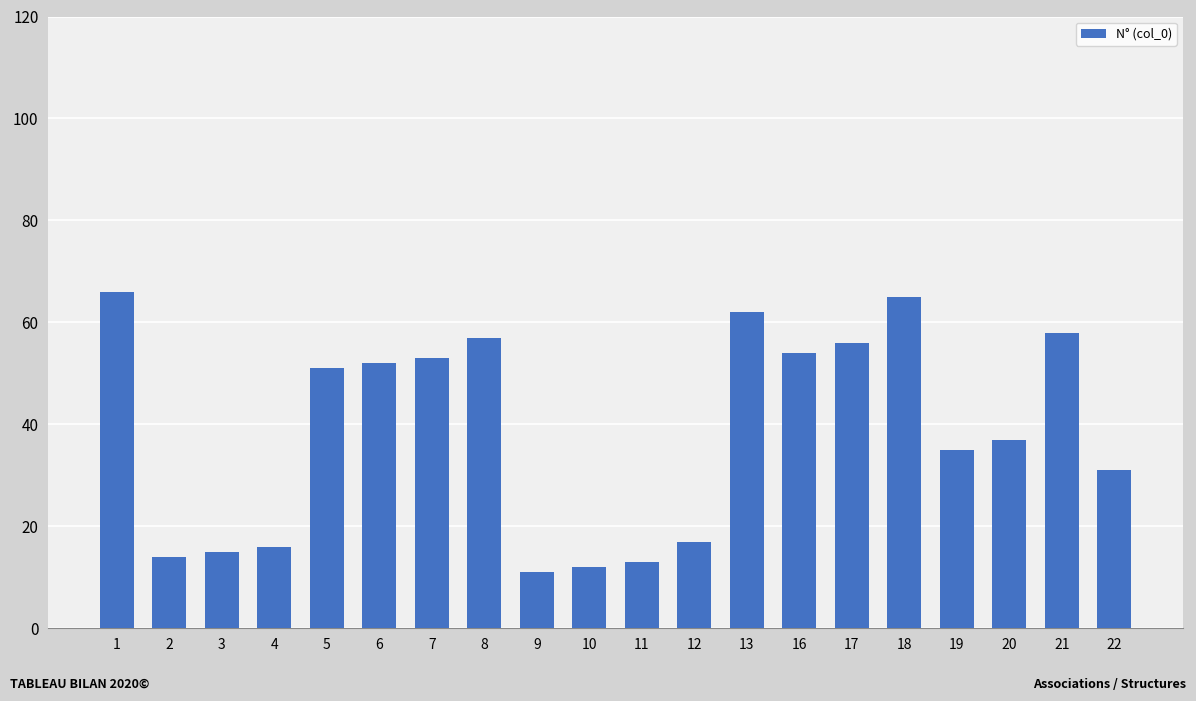

What value does the data have at 22, to the nearest 5?

30